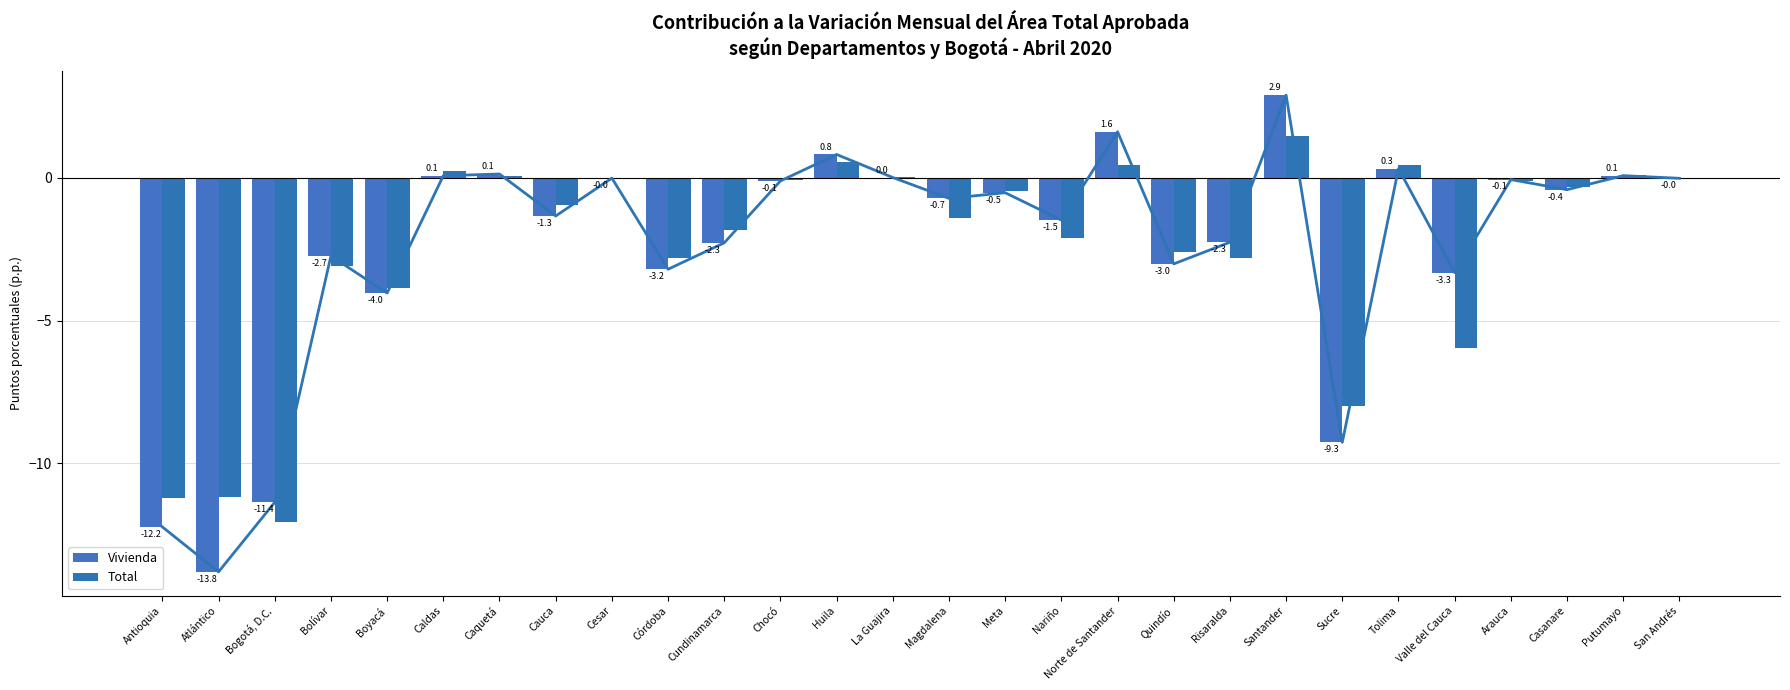

What is the minimum value for Vivienda?

-13.8